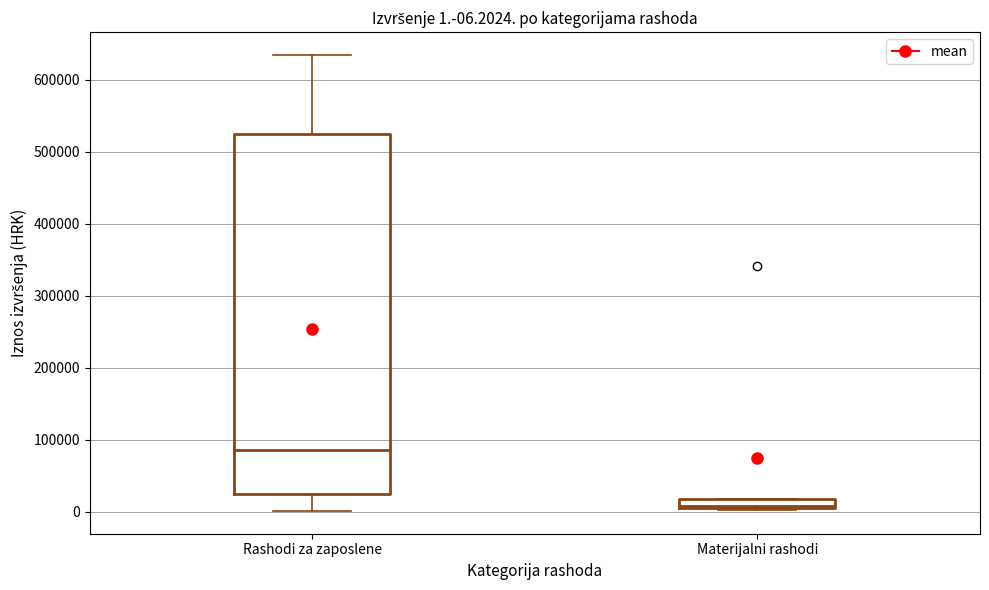

Which box has the highest median line?

Rashodi za zaposlene